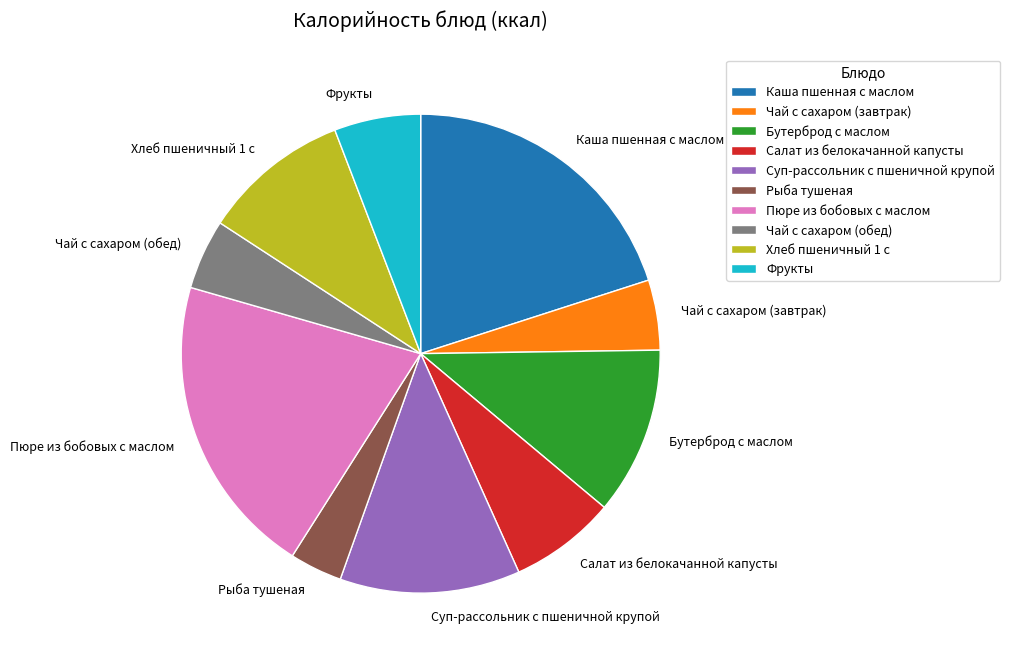

True or false: Рыба тушеная accounts for 4% of the total.

True